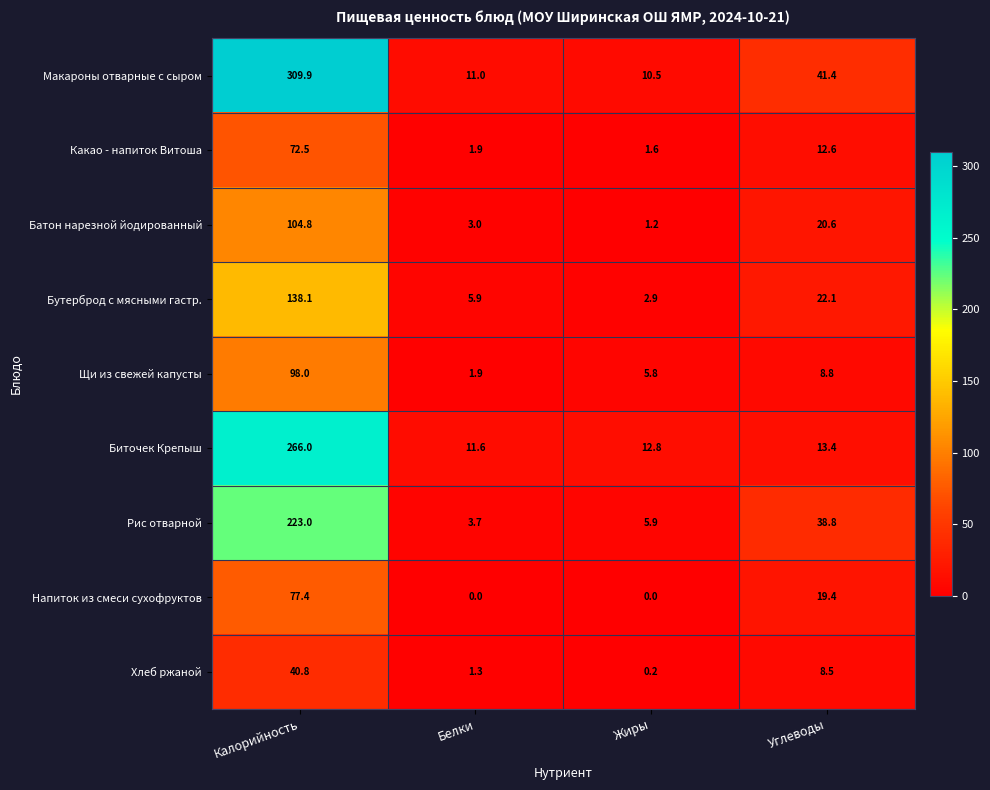

Which series has the widest spread of values?

Макароны отварные с сыром